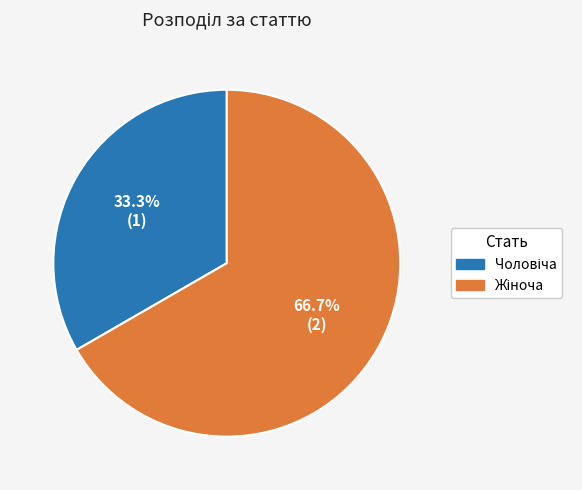

Is there any slice that represents more than half of the pie?

Yes